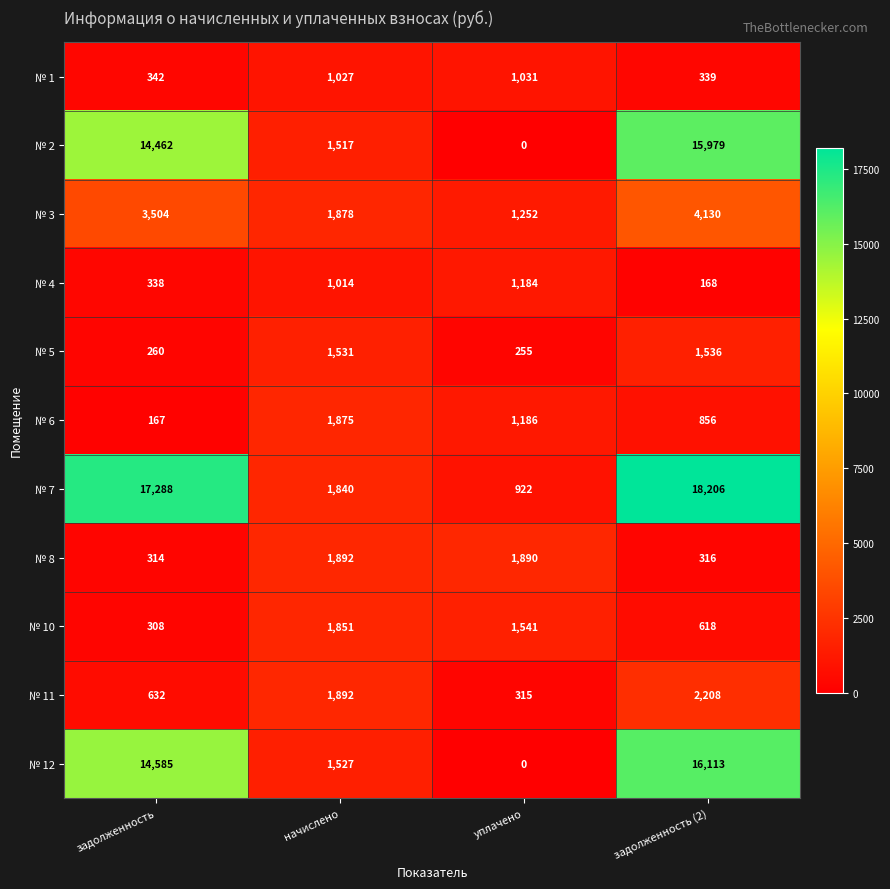

Rank the categories by № 8 value from highest to lowest.

начислено, уплачено, задолженность (2), задолженность